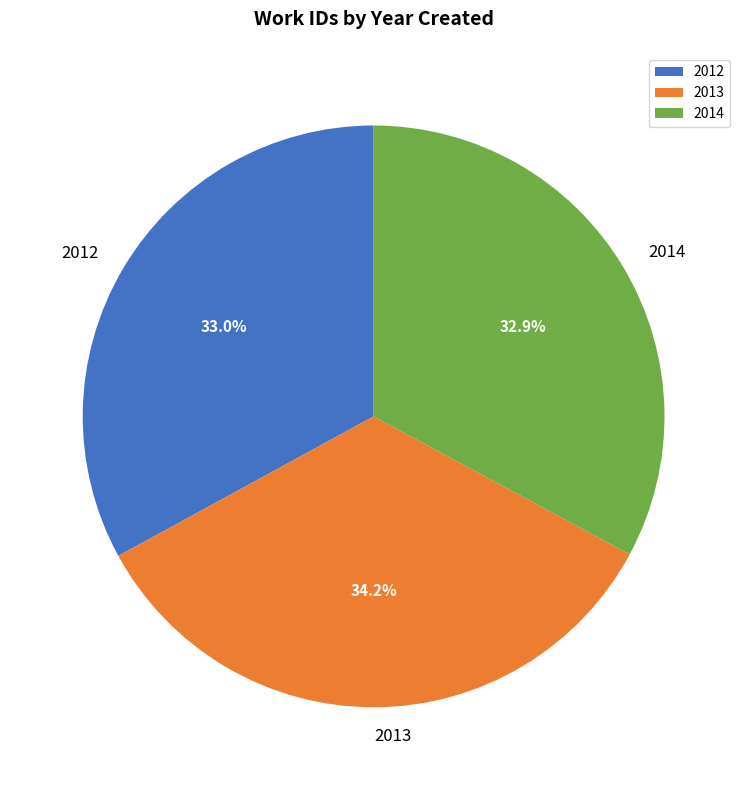

How many slices are in this pie chart?

3